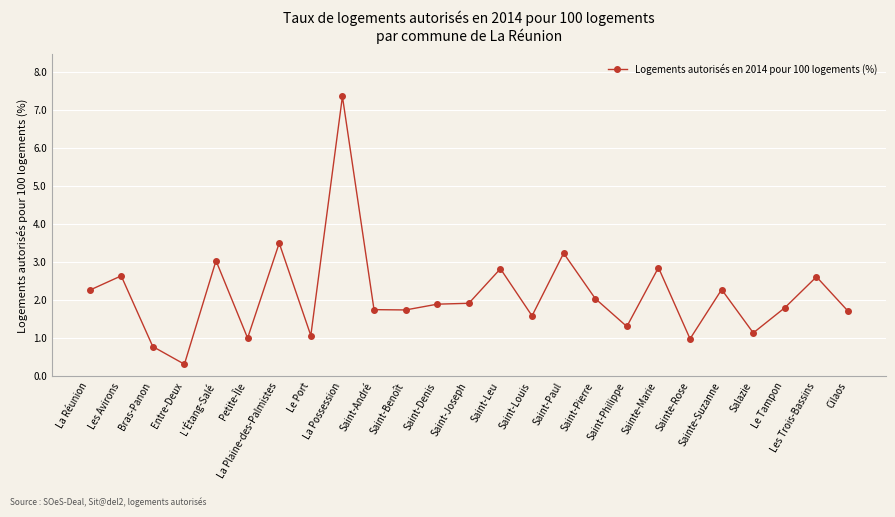

What is the greatest value displayed?

7.4